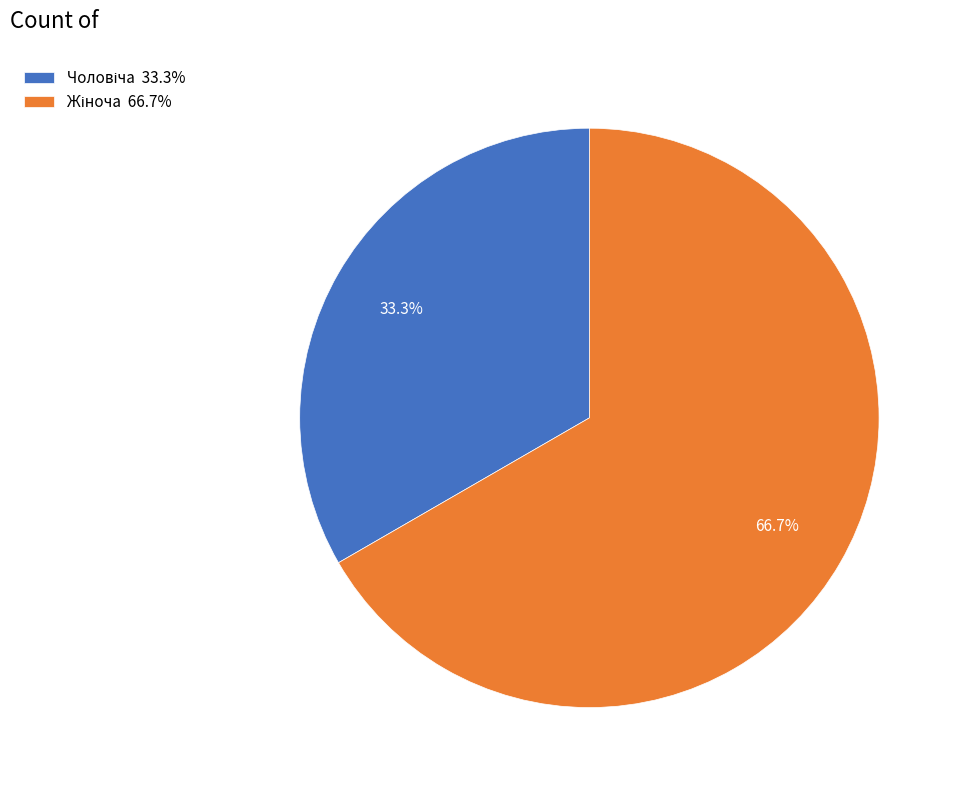

Does any single category account for the majority?

Yes